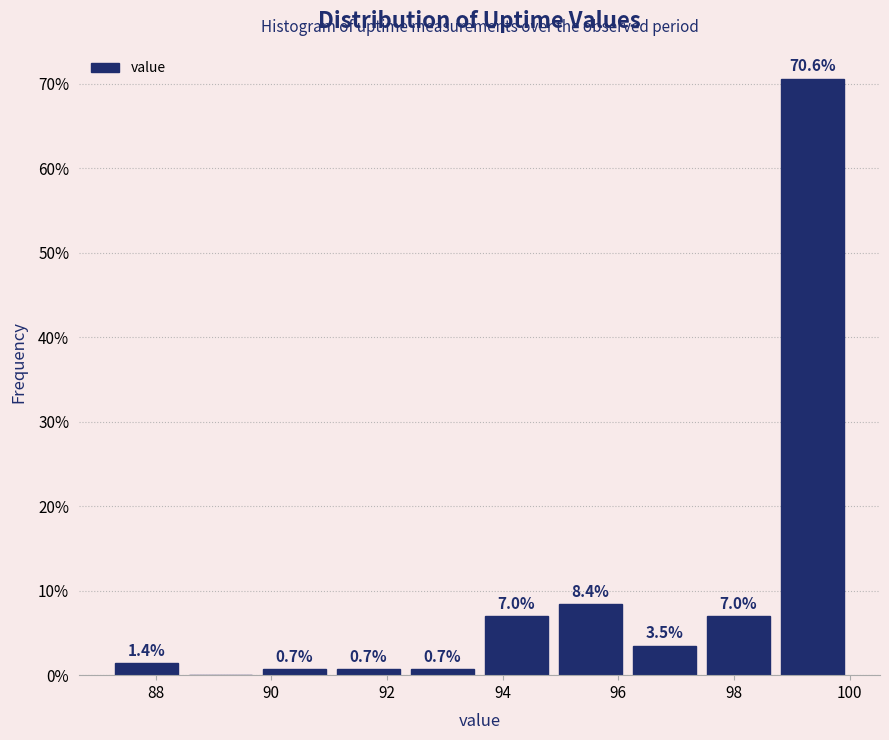

Over which range of the x-axis is the bar tallest?

98.8 to 100.0